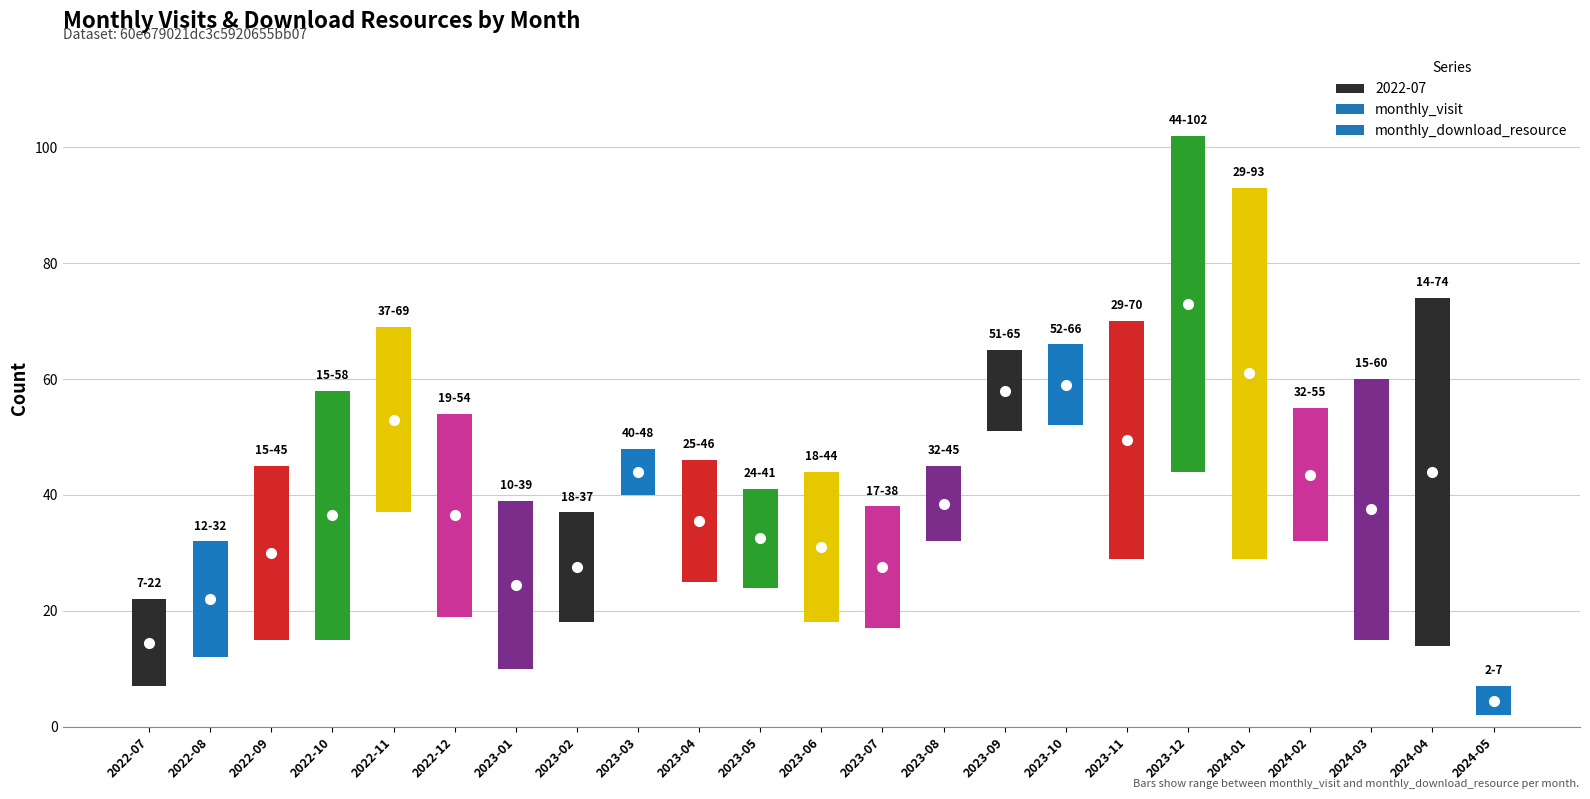

At how many categories does at least one series exceed 95?

1